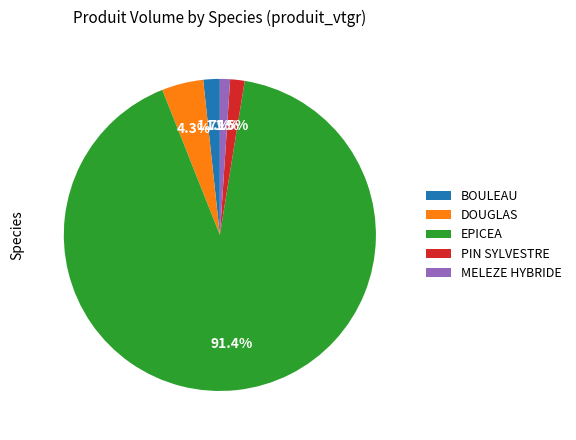

Combined, do BOULEAU and EPICEA account for over 50%?

Yes